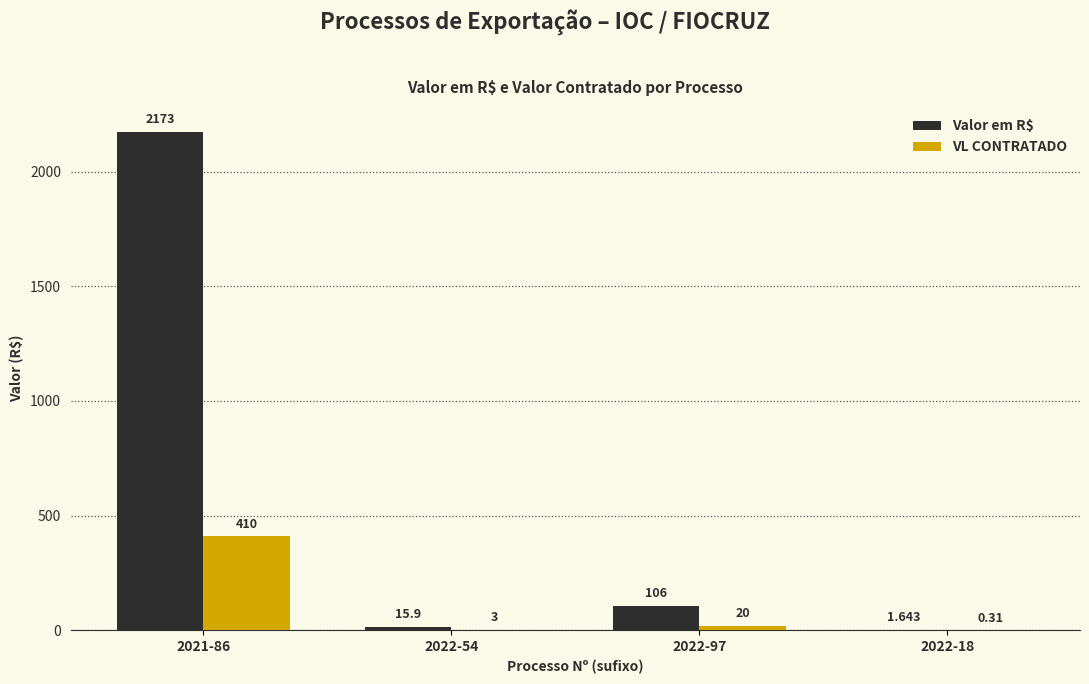

Which series has the largest total across all categories?

Valor em R$